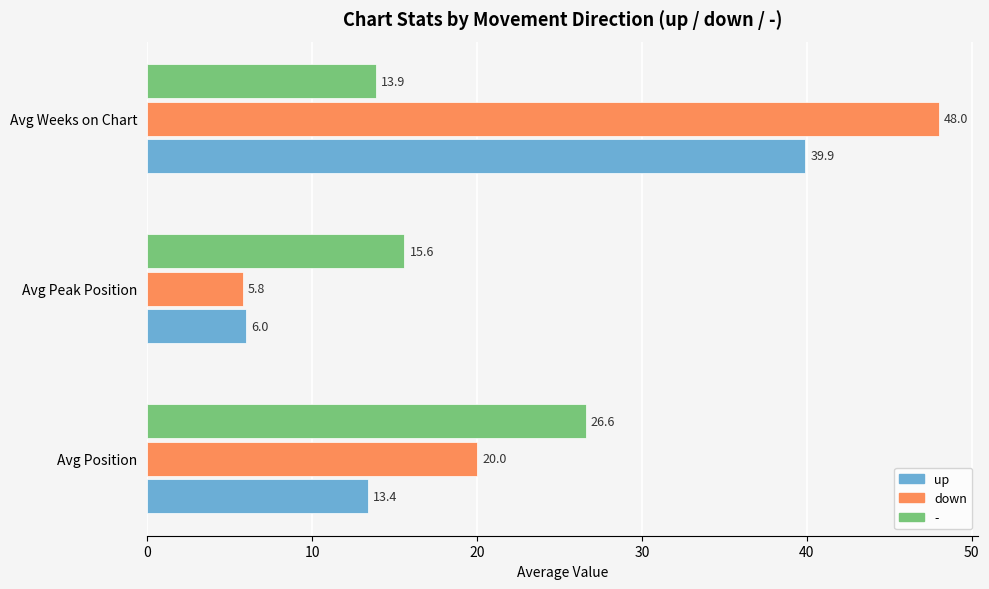

At how many categories does at least one series exceed 45?

1